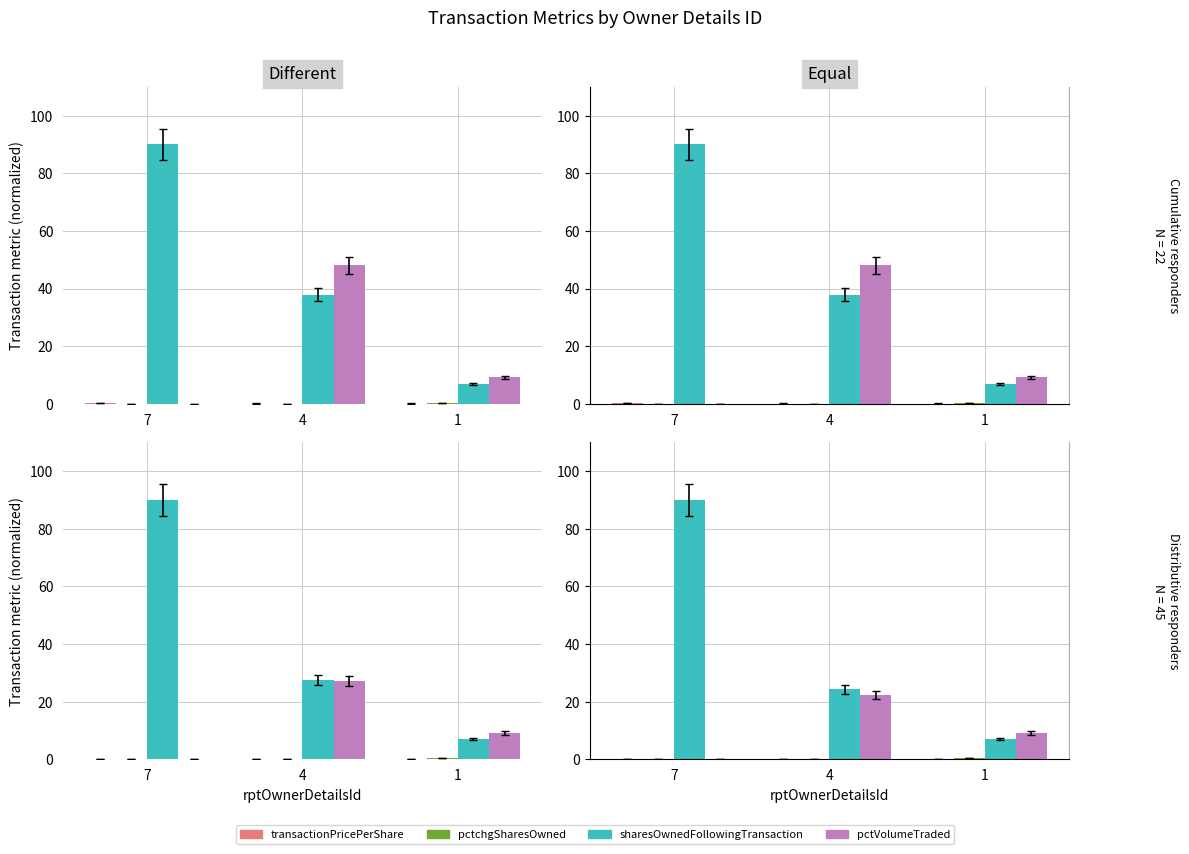

Does the chart contain stacked bars?

No